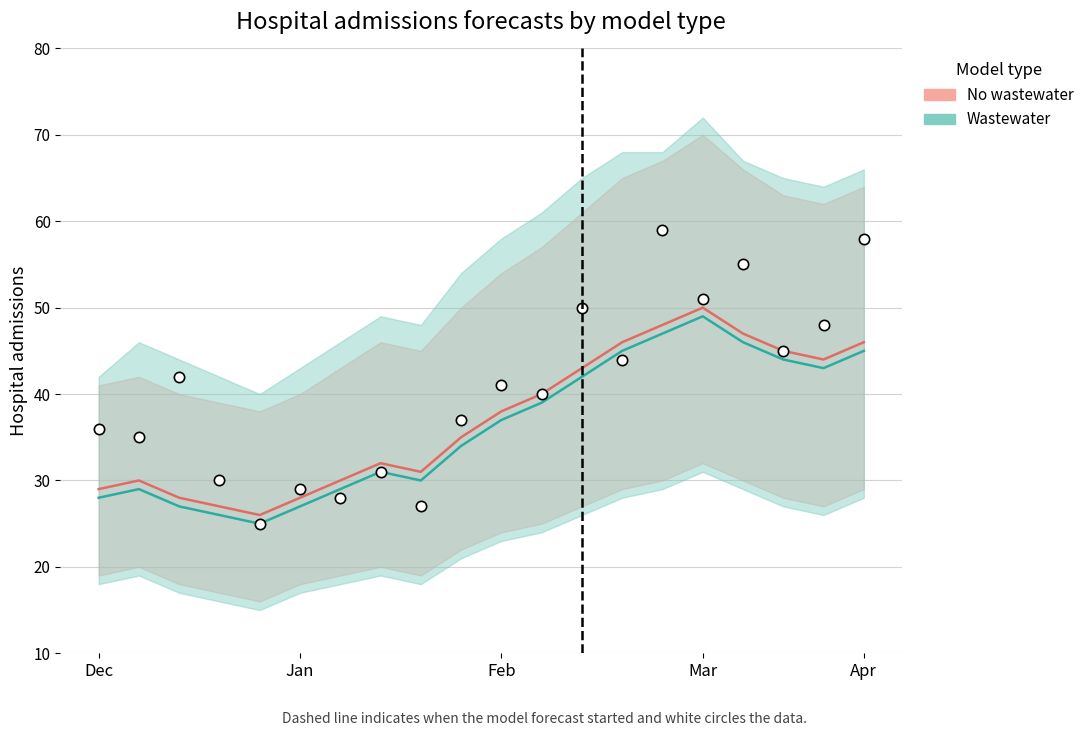

What is the range of Y values (max minus min)?

34